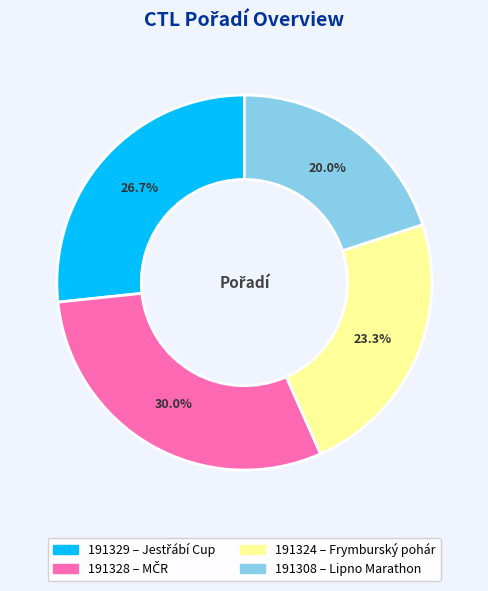

Combined, do 191308 and 191329 account for over 50%?

No